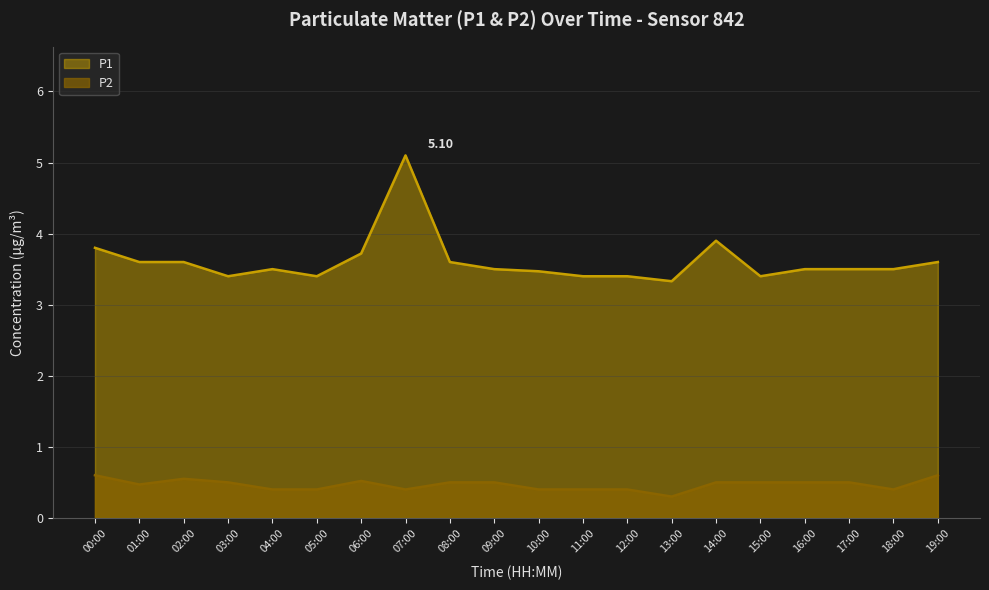

At 09:00, list the series in order from largest to smallest.

P1, P2